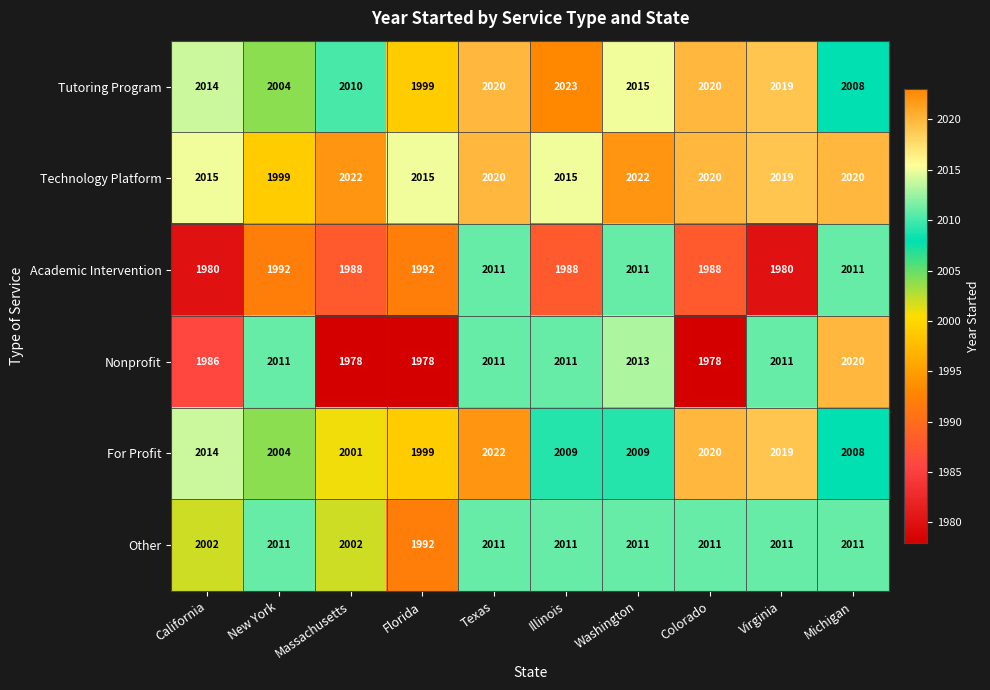

At how many categories does at least one series exceed 2017?

7